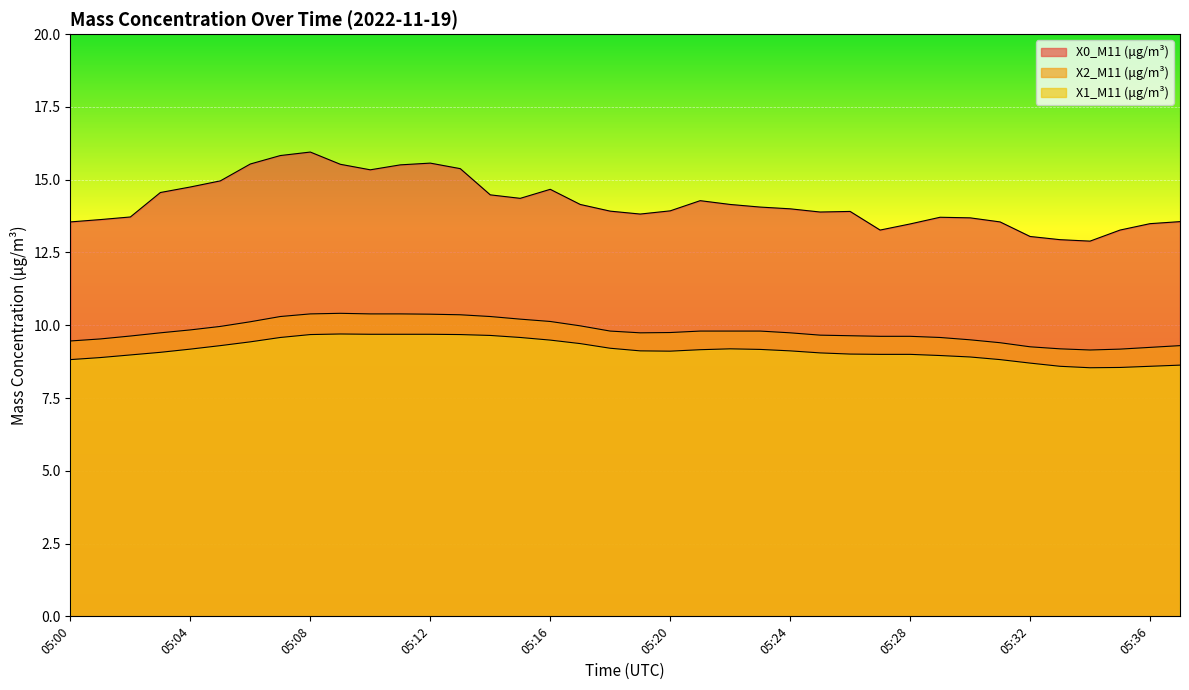

True or false: X0_M11 (μg/m³) and X2_M11 (μg/m³) cross at least once.

False